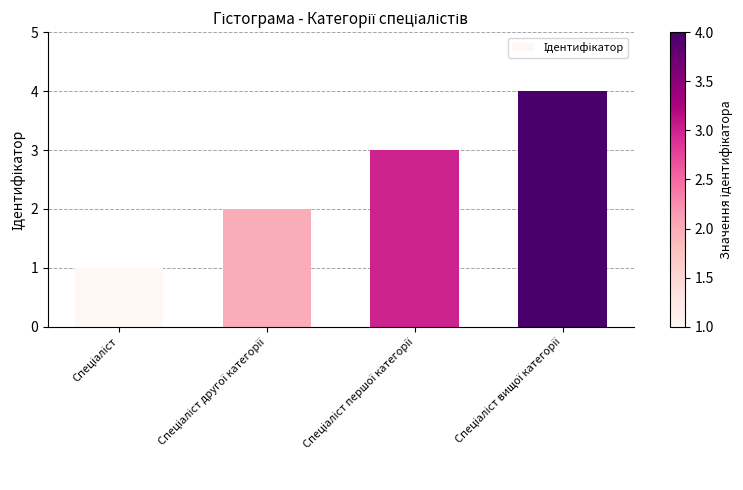

How many bars are there in total?

4